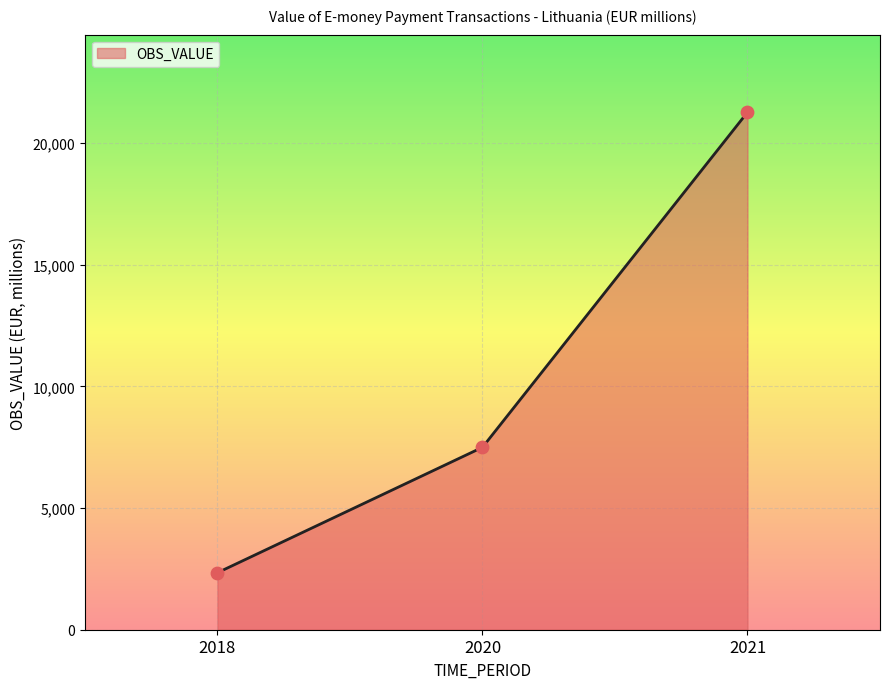

Which has a higher value, 2018 or 2021?

2021